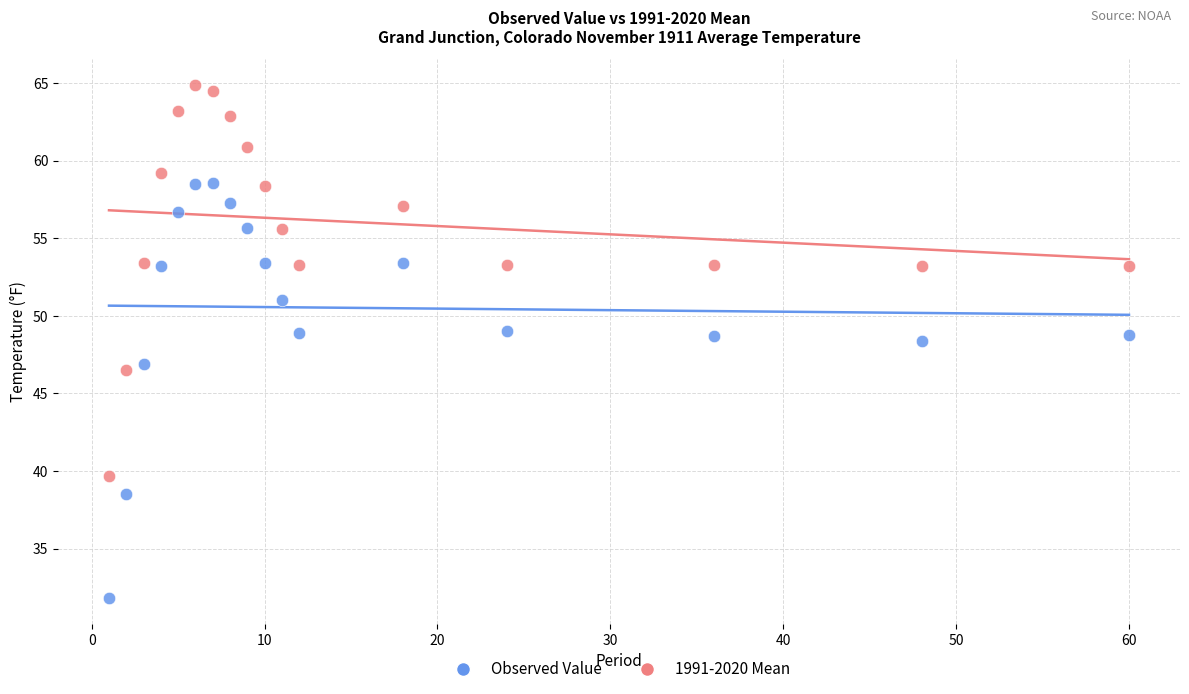

What are all the series names shown in the legend?

Observed Value, 1991-2020 Mean